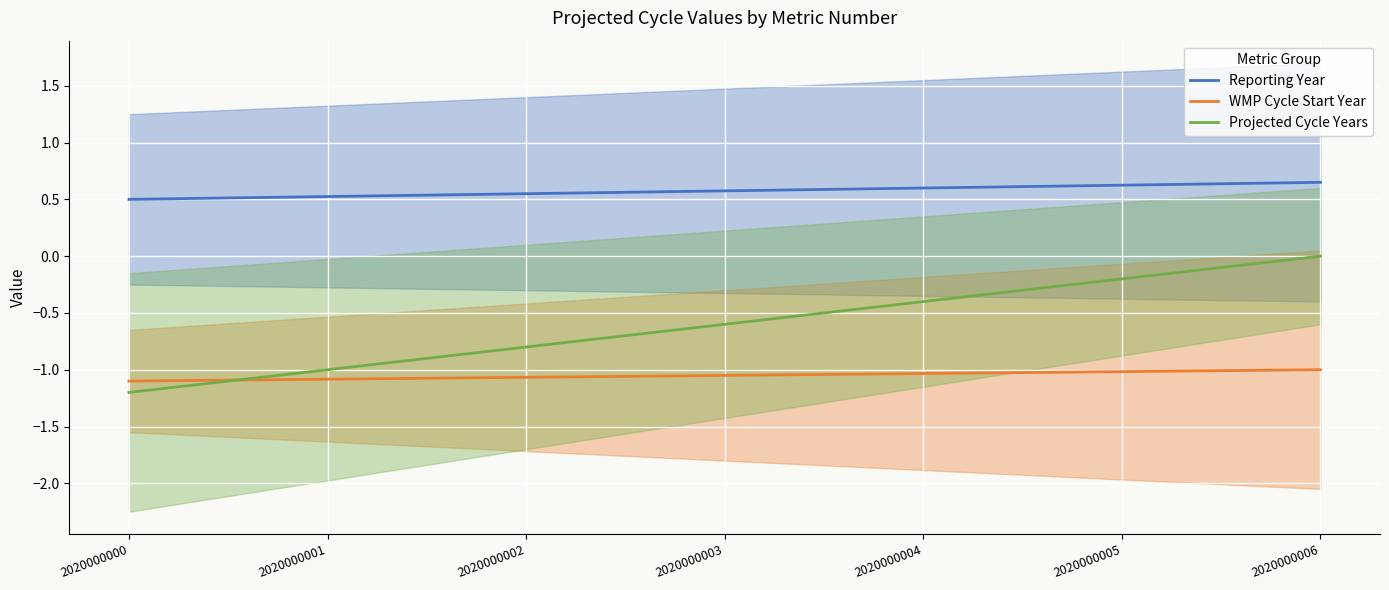

List the series in order of their overall mean, lowest first.

WMP Cycle Start Year, Projected Cycle Years, Reporting Year